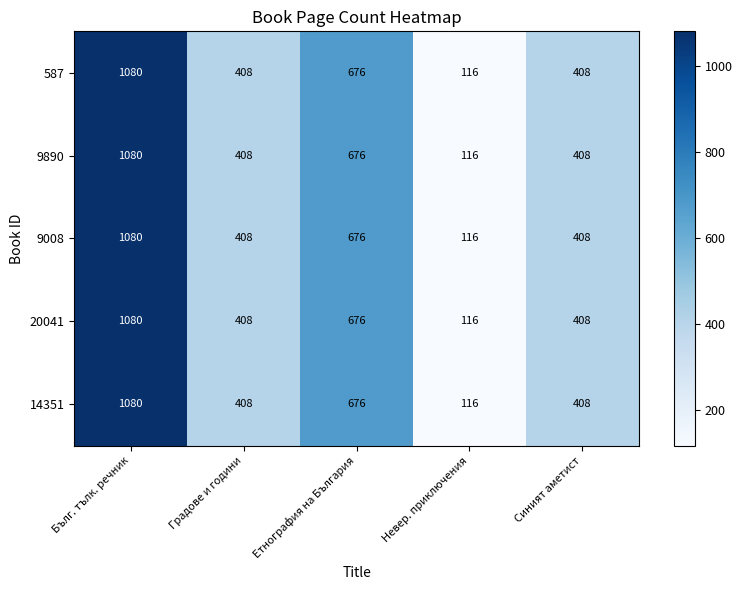

True or false: 9008 has a value of 695 at Градове и години.

False